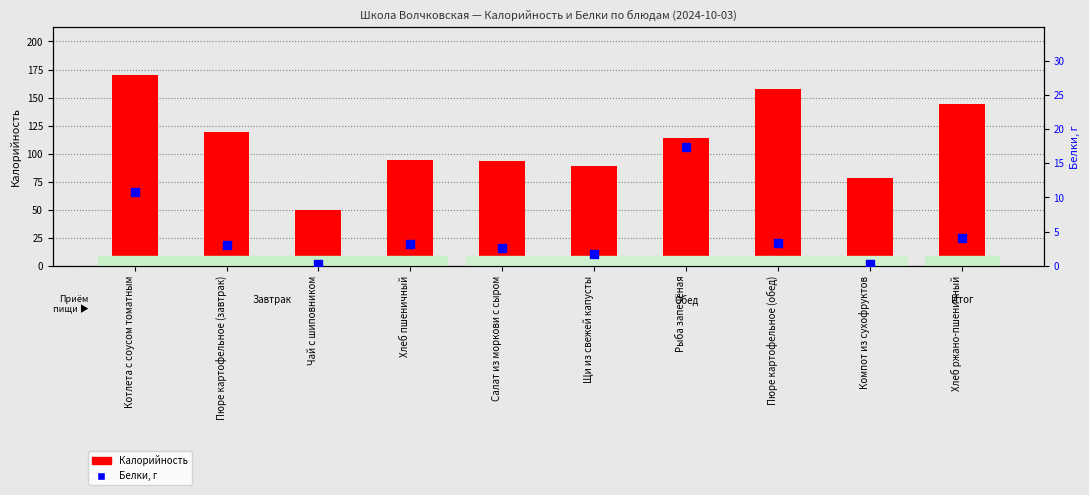

At how many categories does at least one series exceed 120?

3